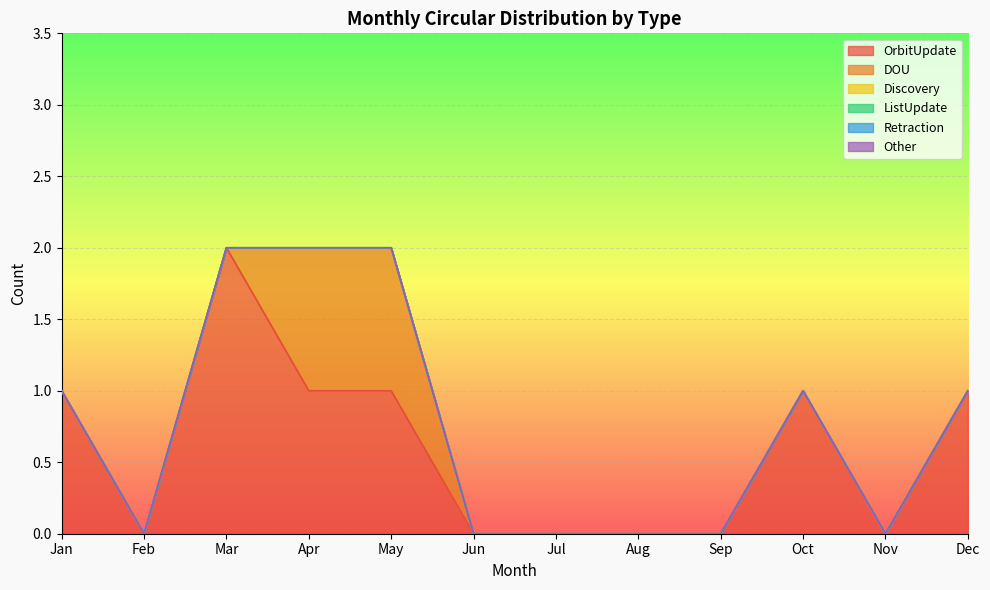

True or false: Discovery and Retraction intersect in this chart.

False